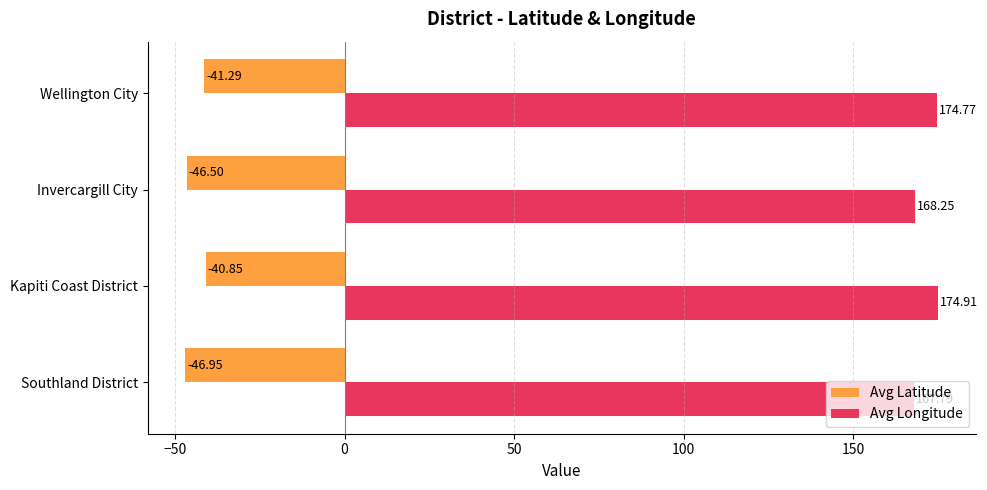

How many data points in Avg Longitude are less than 174?

2